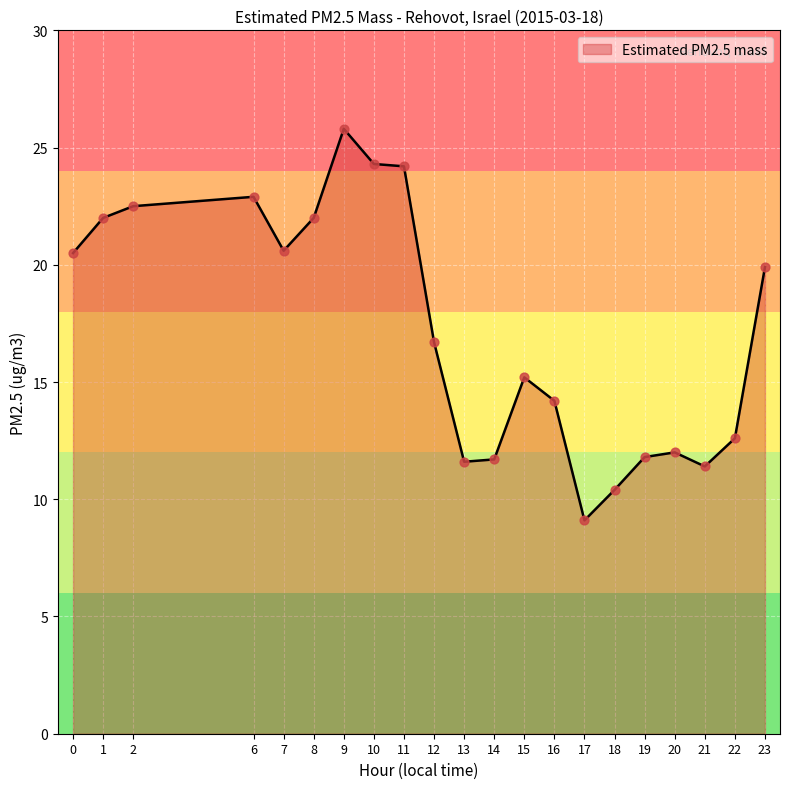

What is the change in value from 1 to 11?

+2.2